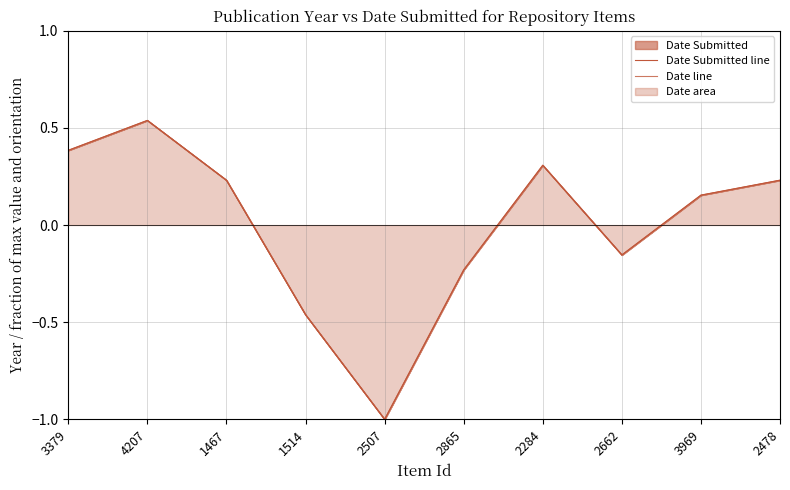

Reading left to right, what are all the values shown in this chart?

Date Submitted line: 3379=0.4	4207=0.5	1467=0.2	1514=-0.5	2507=-1.0	2865=-0.2	2284=0.3	2662=-0.2	3969=0.2	2478=0.2
Date line: 3379=0.4	4207=0.5	1467=0.2	1514=-0.5	2507=-1.0	2865=-0.2	2284=0.3	2662=-0.2	3969=0.2	2478=0.2